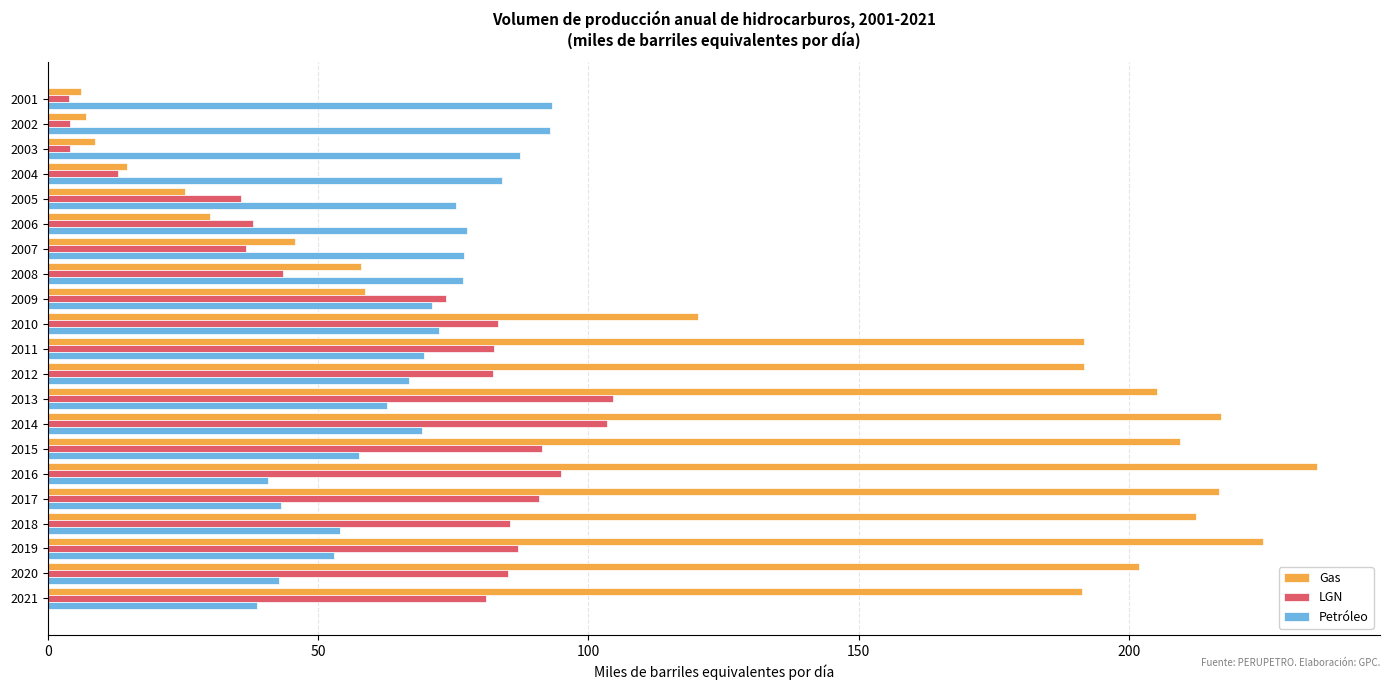

At 2019, list the series in order from smallest to largest.

Petróleo, LGN, Gas